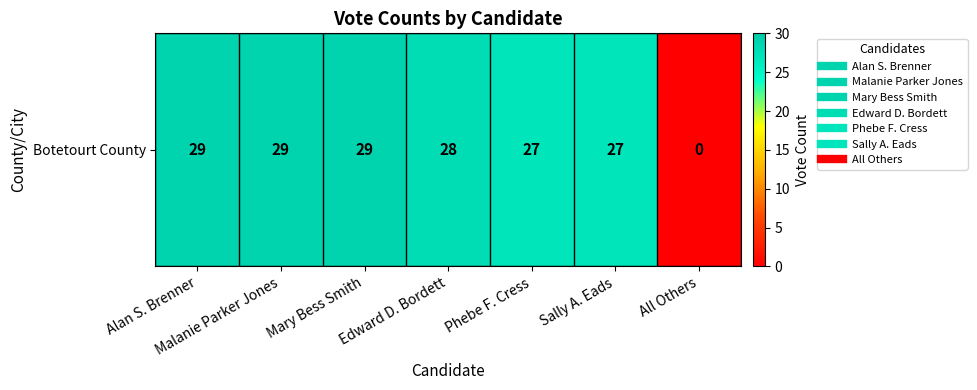

List the labels in order of value, smallest first.

All Others, Phebe F. Cress, Sally A. Eads, Edward D. Bordett, Alan S. Brenner, Malanie Parker Jones, Mary Bess Smith